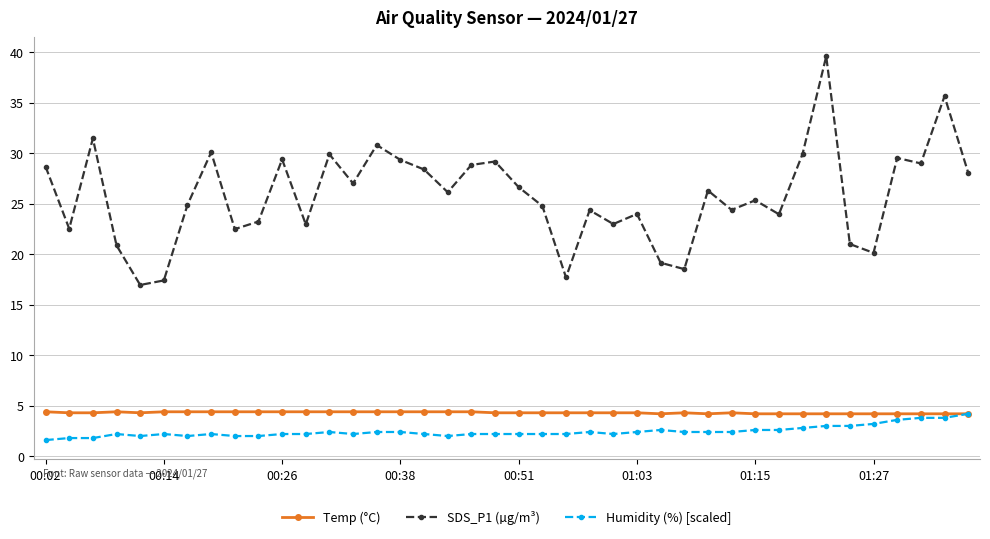

Which series has the largest range (max minus min)?

SDS_P1 (µg/m³)